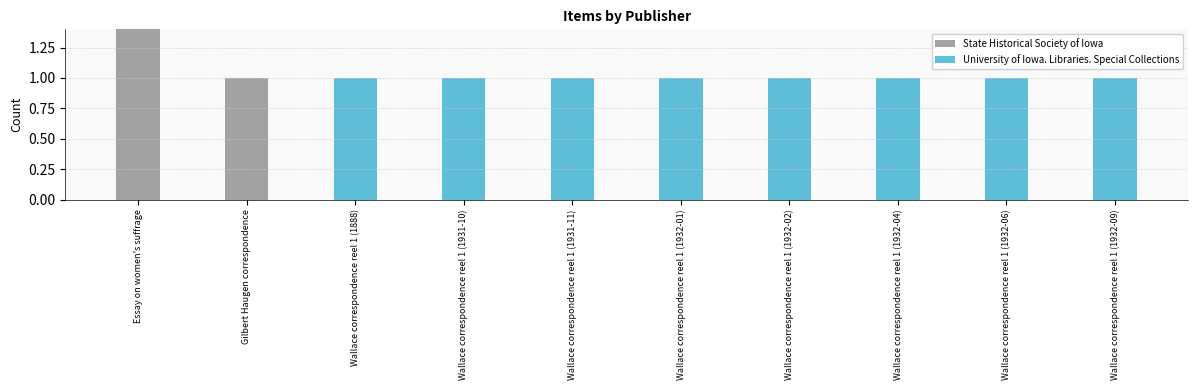

How many bars are there in each group?

2